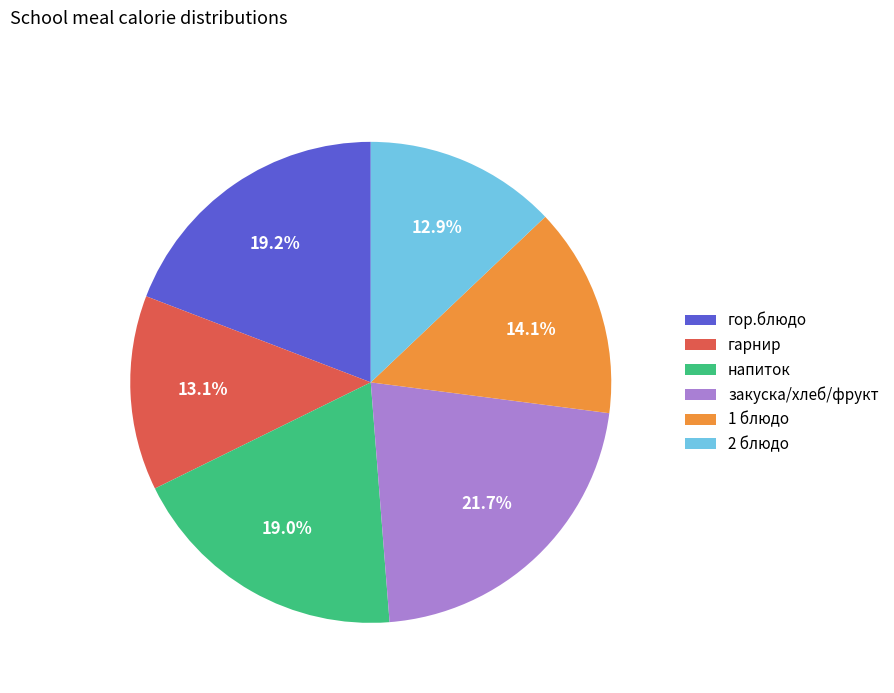

True or false: 2 блюдо accounts for 20% of the total.

False